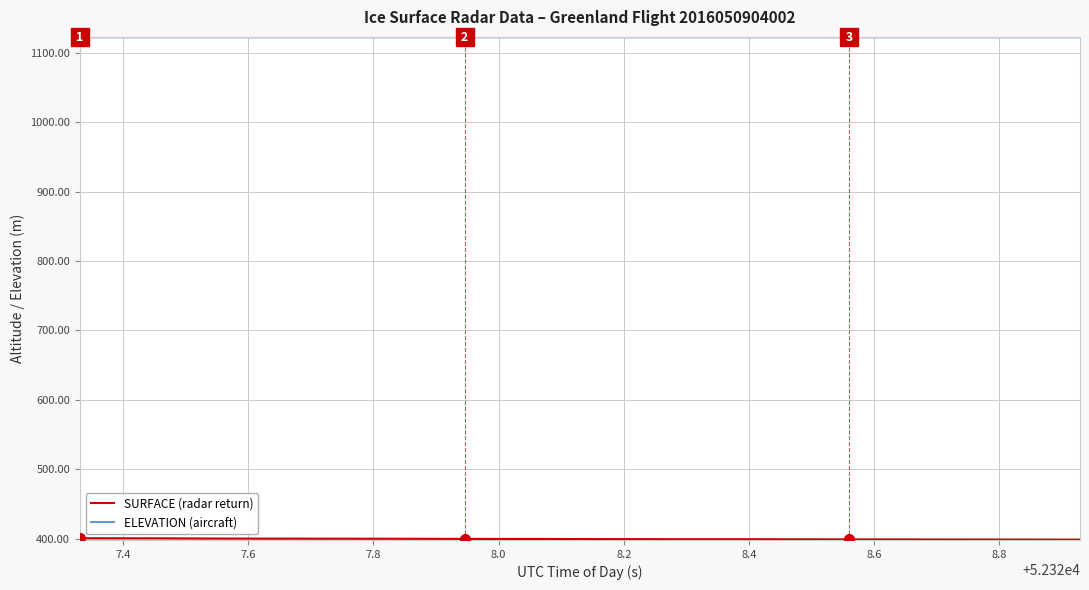

Which series has the largest total across all categories?

ELEVATION (aircraft)